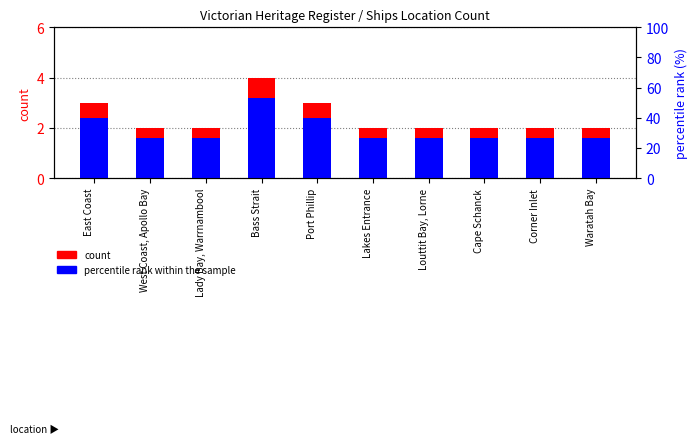

What is the total value across all series at Lady Bay, Warrnambool?

3.6